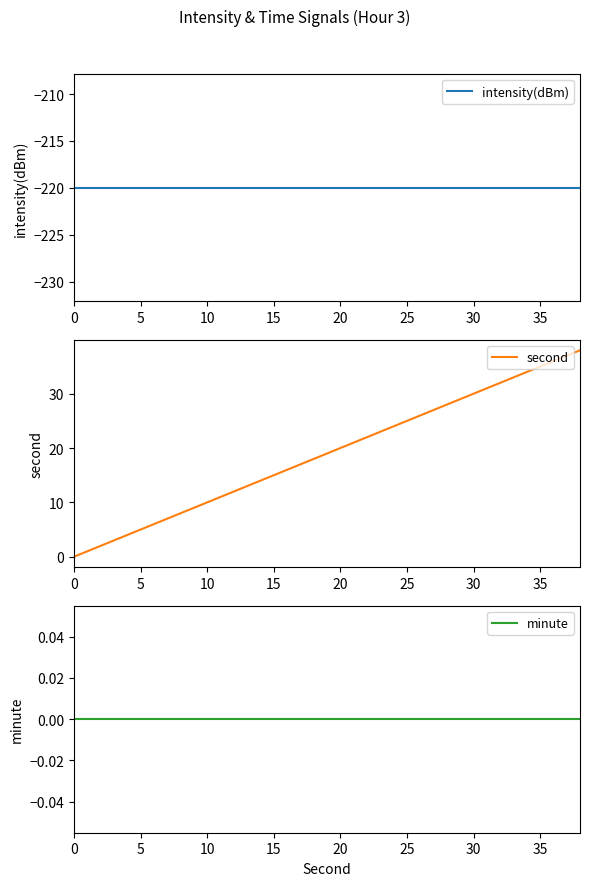

Reading left to right, what are all the values shown in this chart?

intensity(dBm): -220.0	-220.0	-220.0	-220.0	-220.0	-220.0	-220.0	-220.0	-220.0	-220.0	-220.0	-220.0	-220.0	-220.0	-220.0	-220.0	-220.0	-220.0	-220.0	-220.0
second: 0.0	2.0	4.0	6.0	8.0	10.0	12.0	14.0	16.0	18.0	20.0	22.0	24.0	26.0	28.0	30.0	32.0	34.0	36.0	38.0
minute: 0.0	0.0	0.0	0.0	0.0	0.0	0.0	0.0	0.0	0.0	0.0	0.0	0.0	0.0	0.0	0.0	0.0	0.0	0.0	0.0